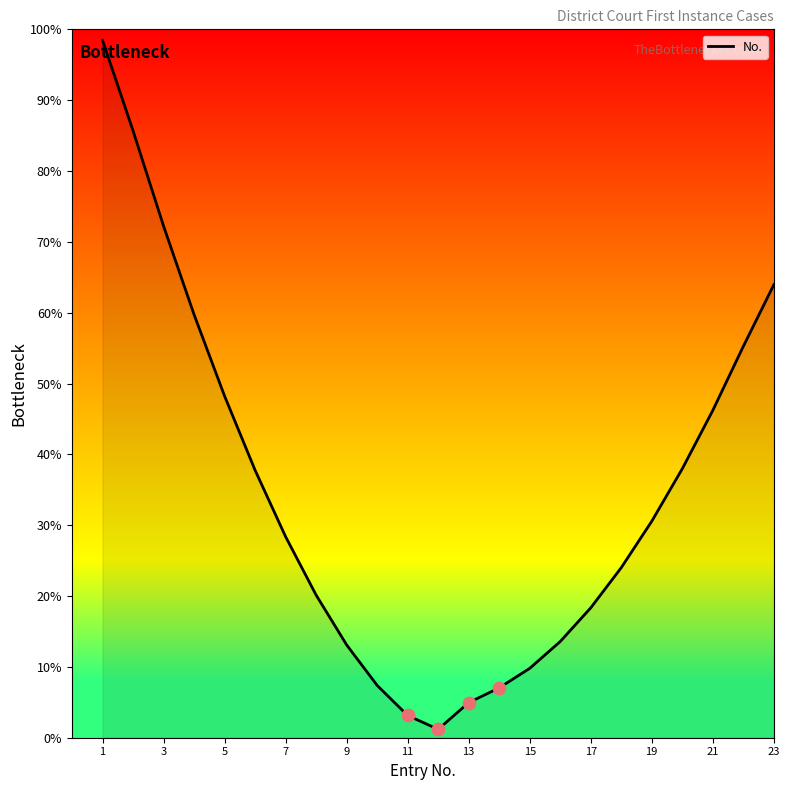

What is the maximum value shown in the chart?

98.5